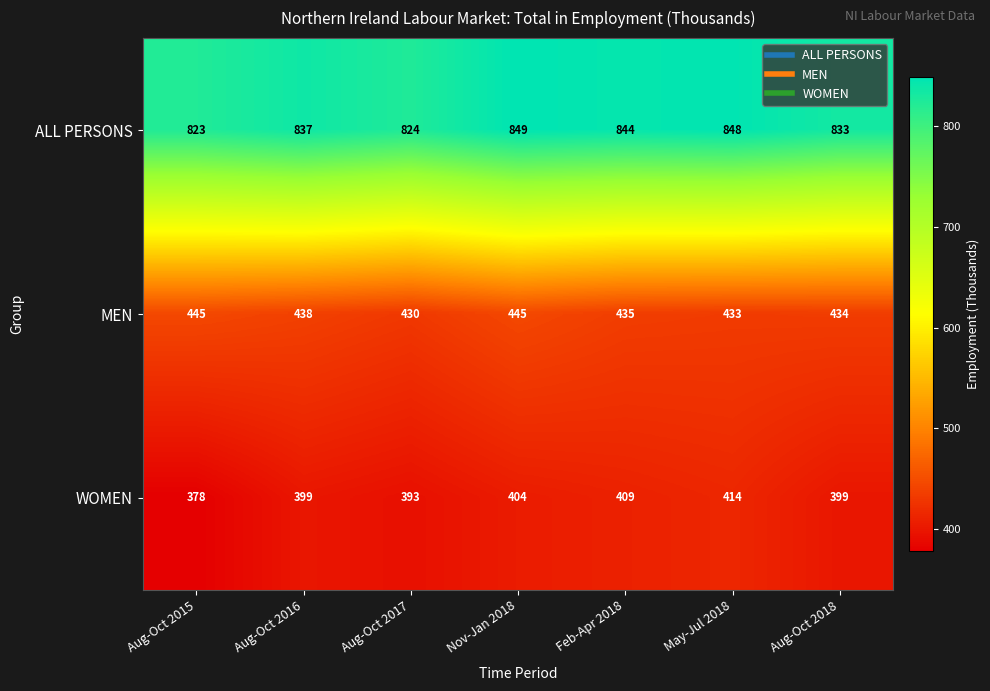

Which series has the widest spread of values?

WOMEN